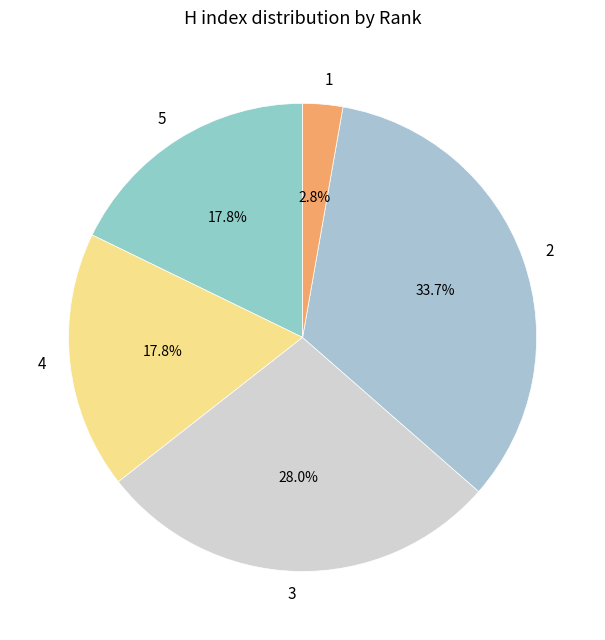

Does any single category account for the majority?

No